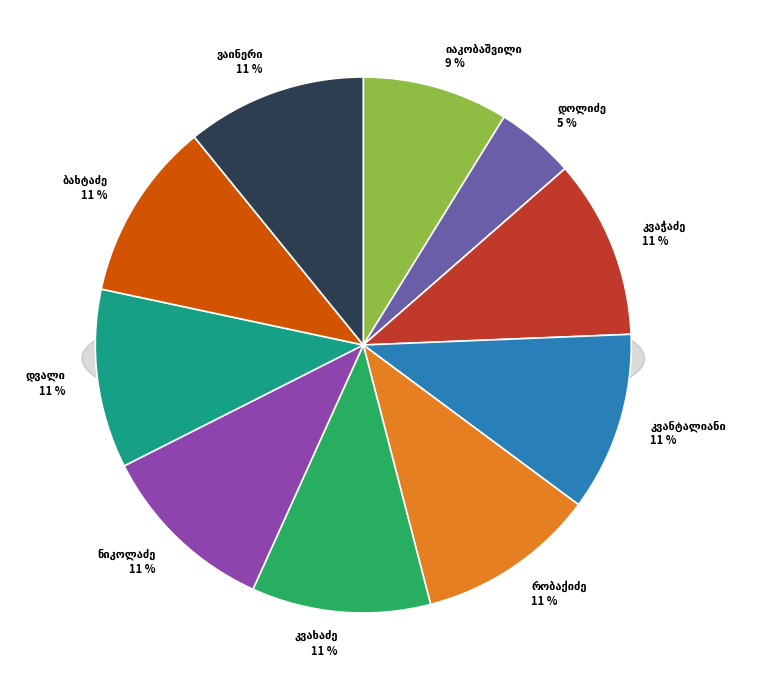

The აკაკი მარკოზის ძე რობაქიძე slice represents 4% of the pie. True or false?

False